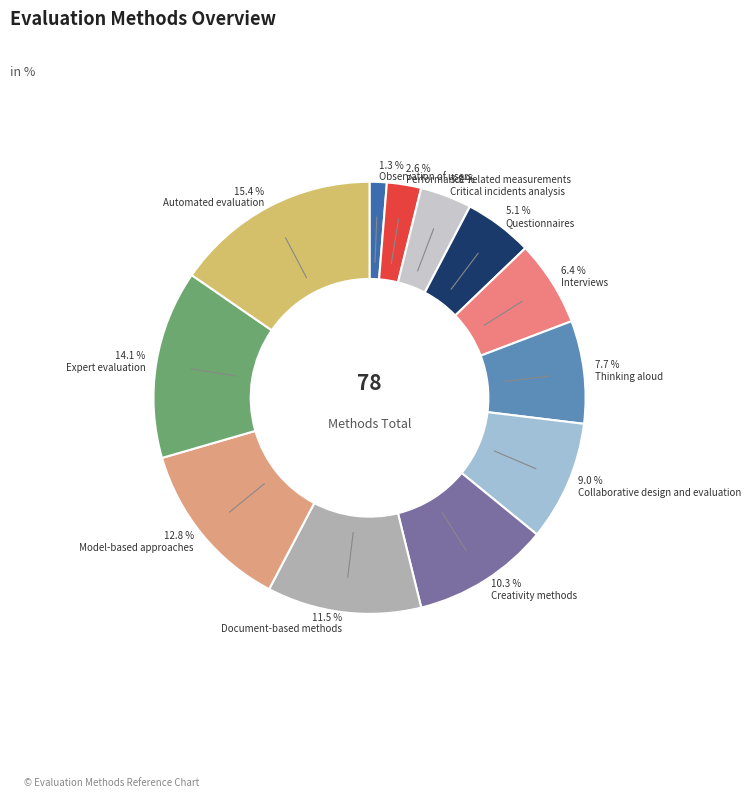

How many segments does this pie chart have?

12